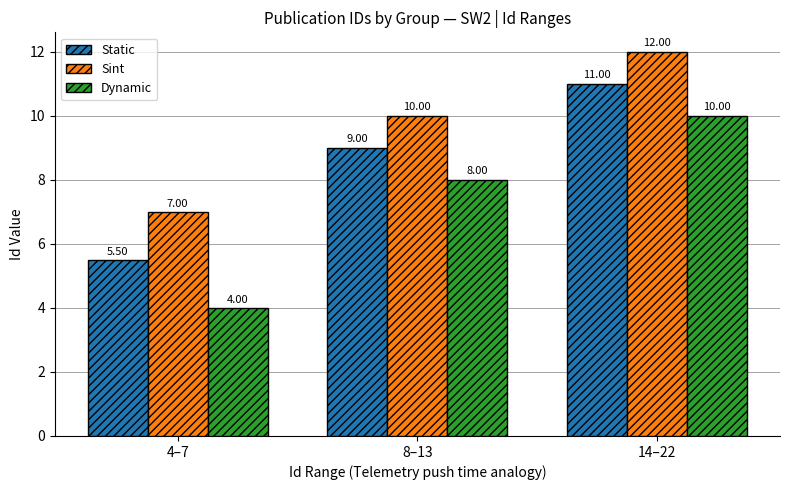

Count the number of data series in this chart.

3